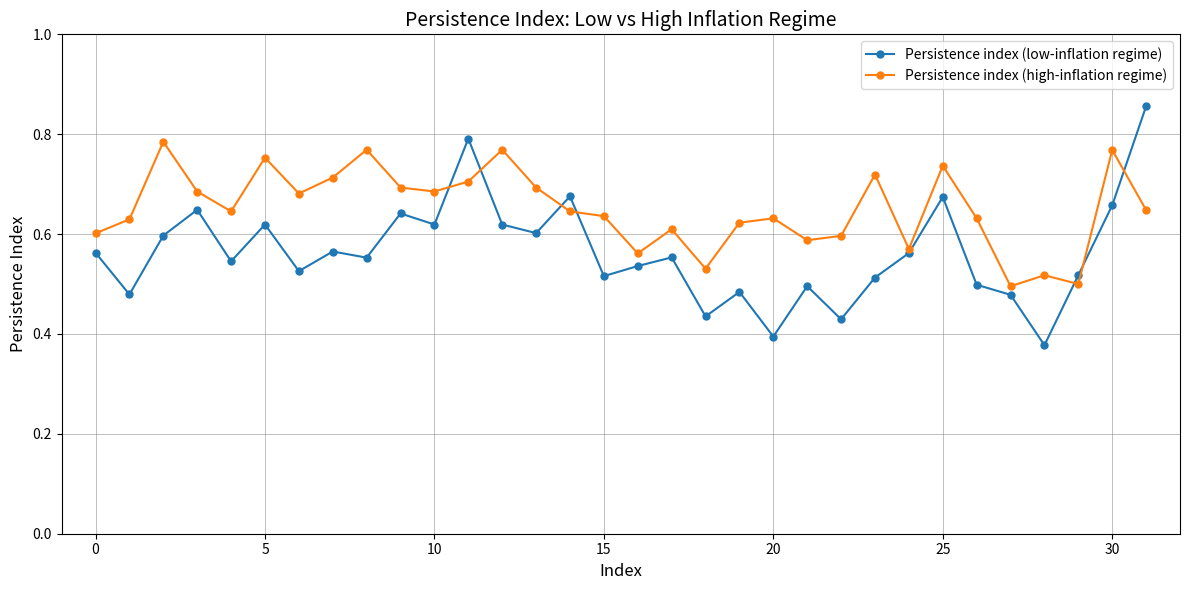

List the series in order of their overall mean, lowest first.

Persistence index (low-inflation regime), Persistence index (high-inflation regime)